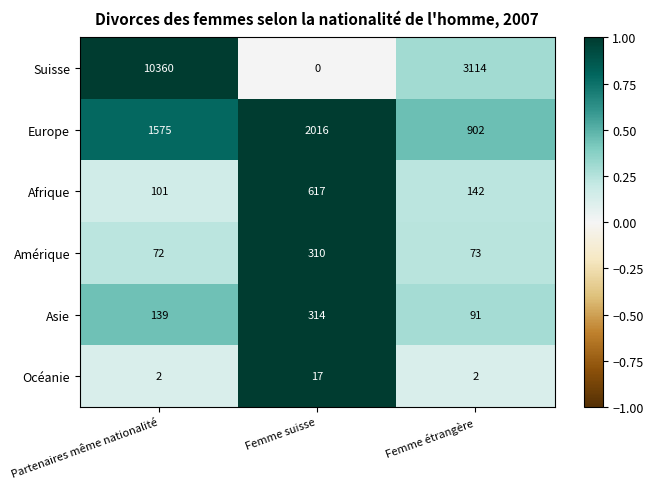

Where does the Suisse series first go above 3114?

Partenaires même nationalité